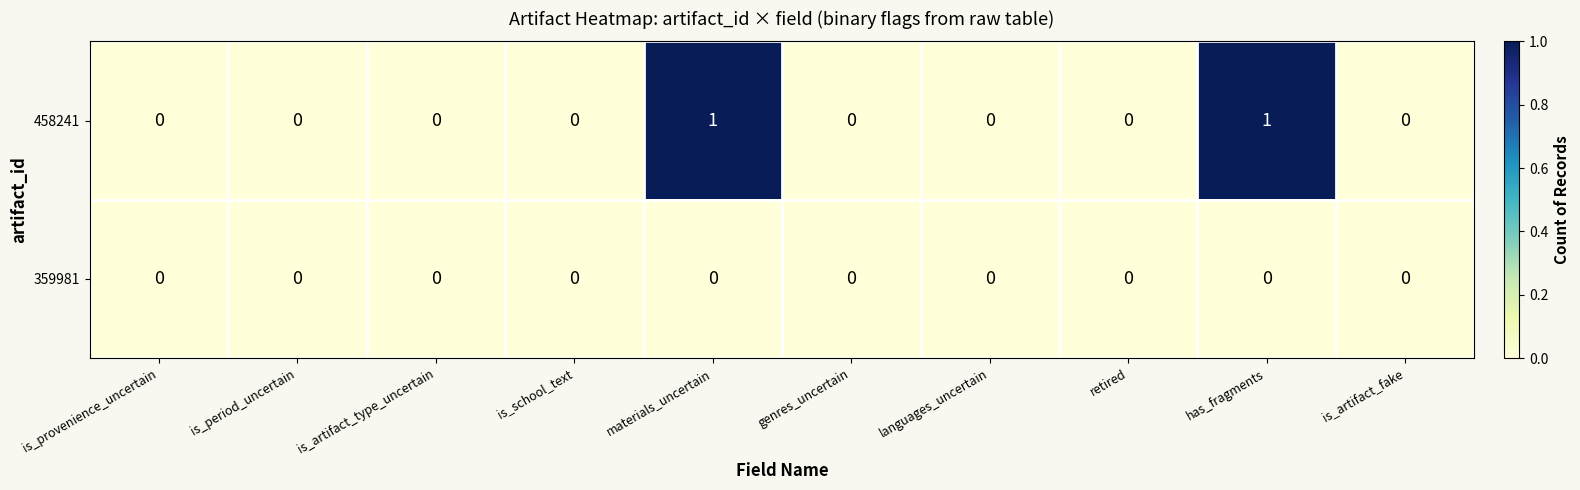

Which series has the widest spread of values?

458241